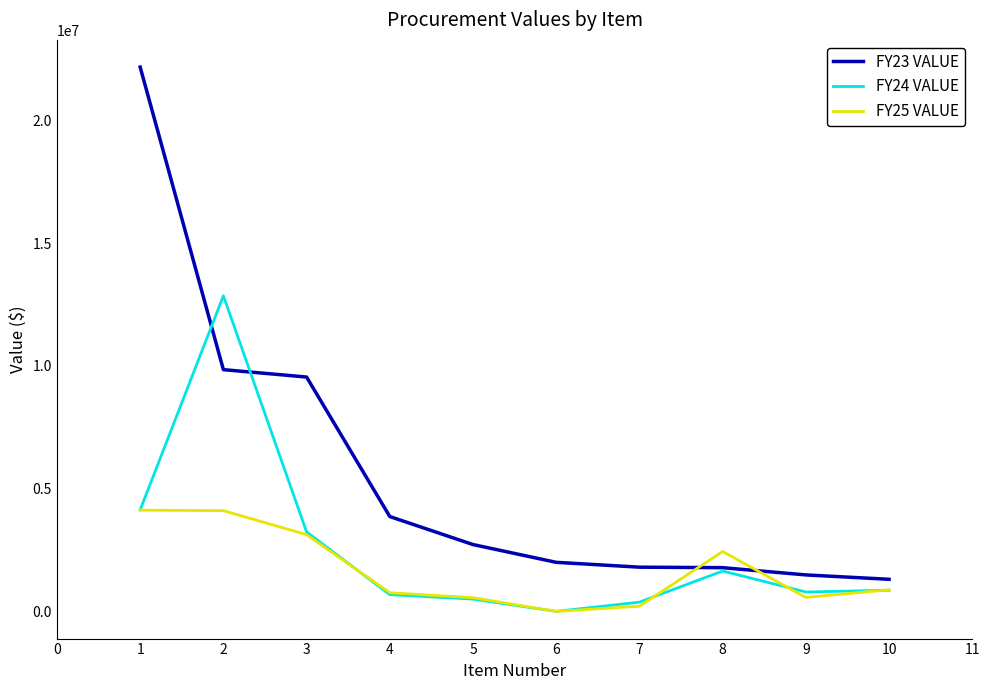

Which series has the widest spread of values?

FY23 VALUE